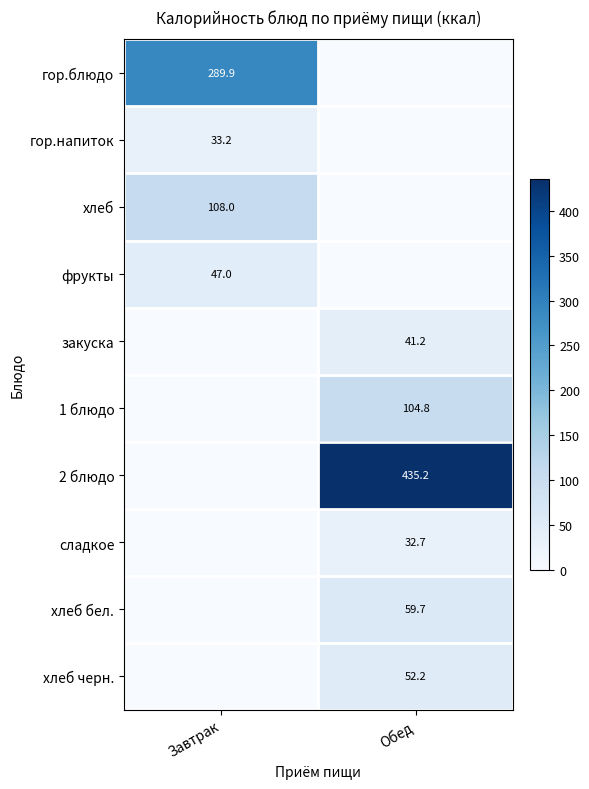

Between Обед and Завтрак, which is larger?

Завтрак